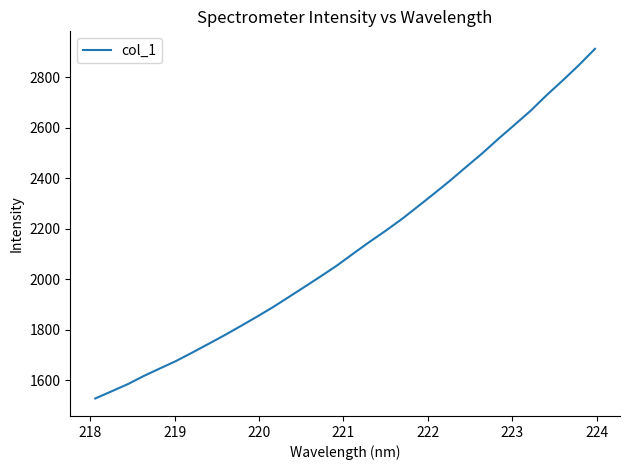

True or false: the data has more than 0 interior local peaks.

False